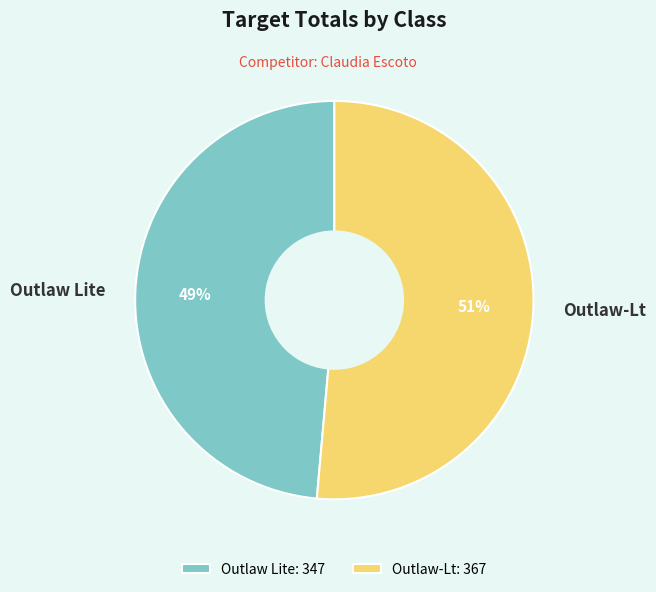

To the nearest percent, what is the average slice percentage?

50%